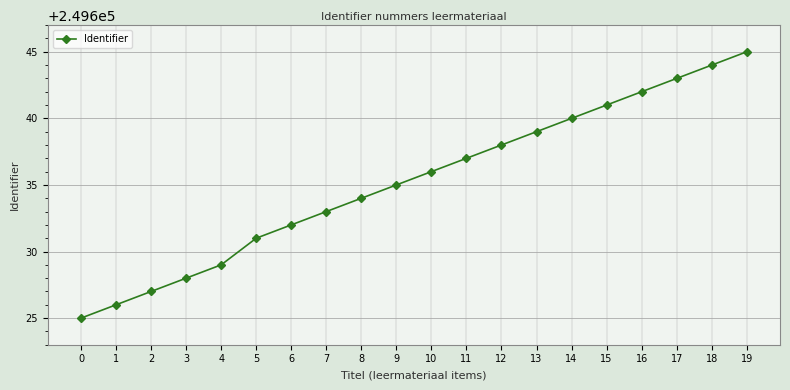

What is the value of the 3rd point from the left?

249627